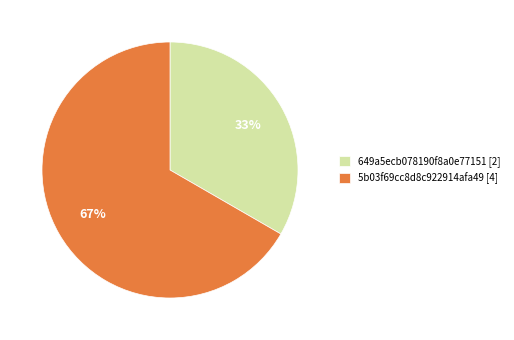

Is 5b03f69cc8d8c922914afa49 [4] the majority of the pie?

Yes